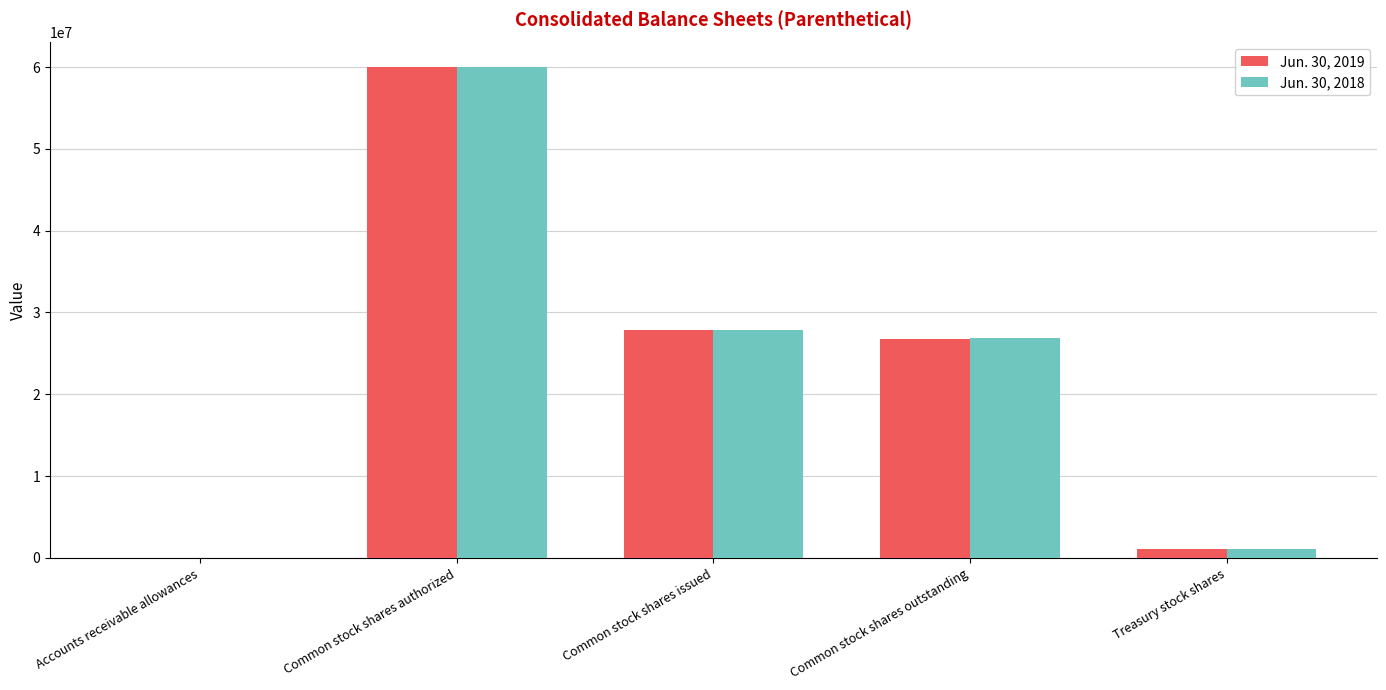

What is the sum of all Jun. 30, 2019 values?

115777357